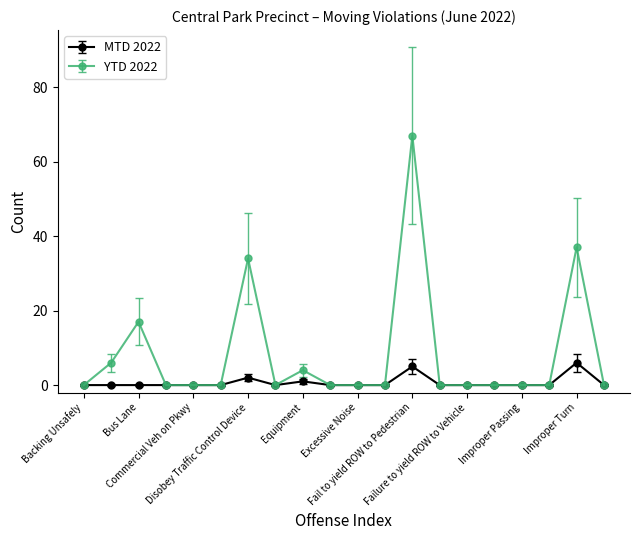

List the series in order of their peak value, highest first.

YTD 2022, MTD 2022